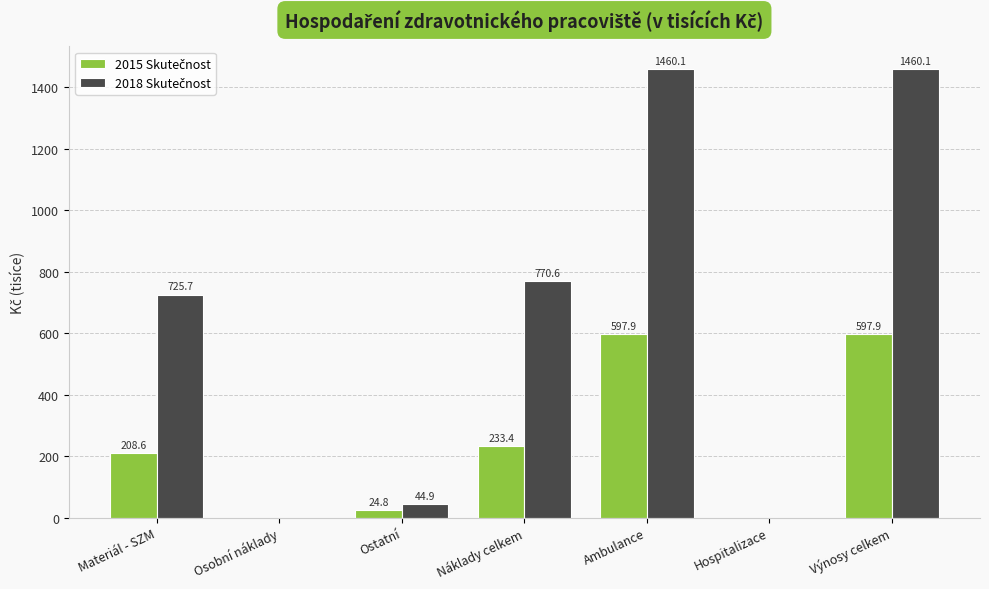

What is the maximum value shown in the chart?

1460.1